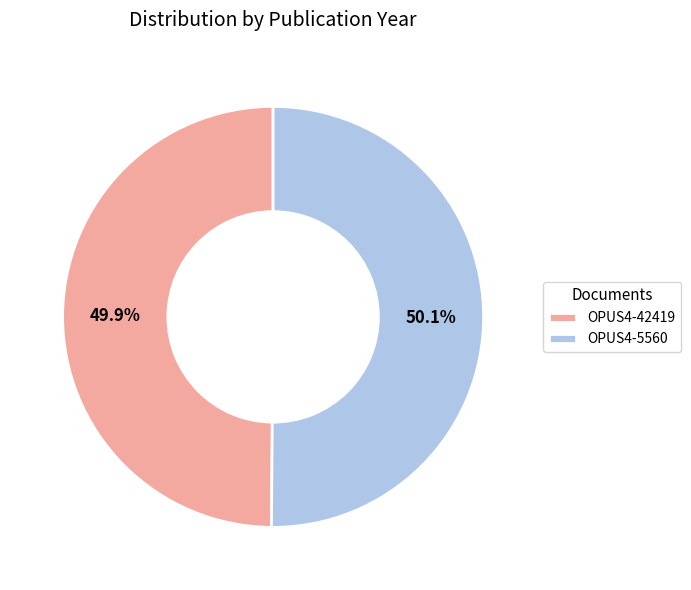

To the nearest percent, what portion does OPUS4-42419 represent?

50%